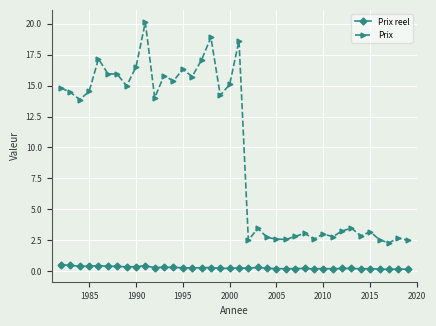

What is the minimum value for Prix?

2.3